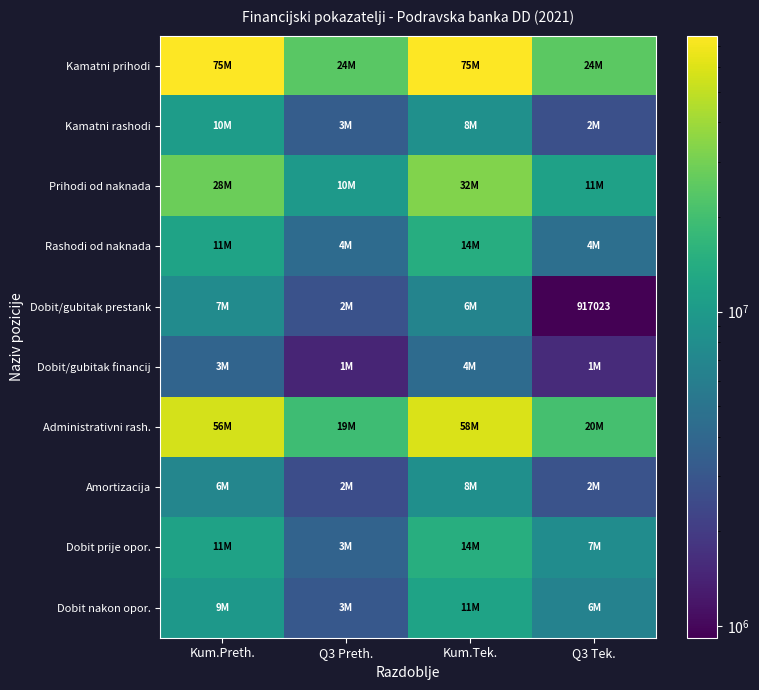

What is the difference between the second highest and second lowest values in the Administrativni rash. series?

36159964